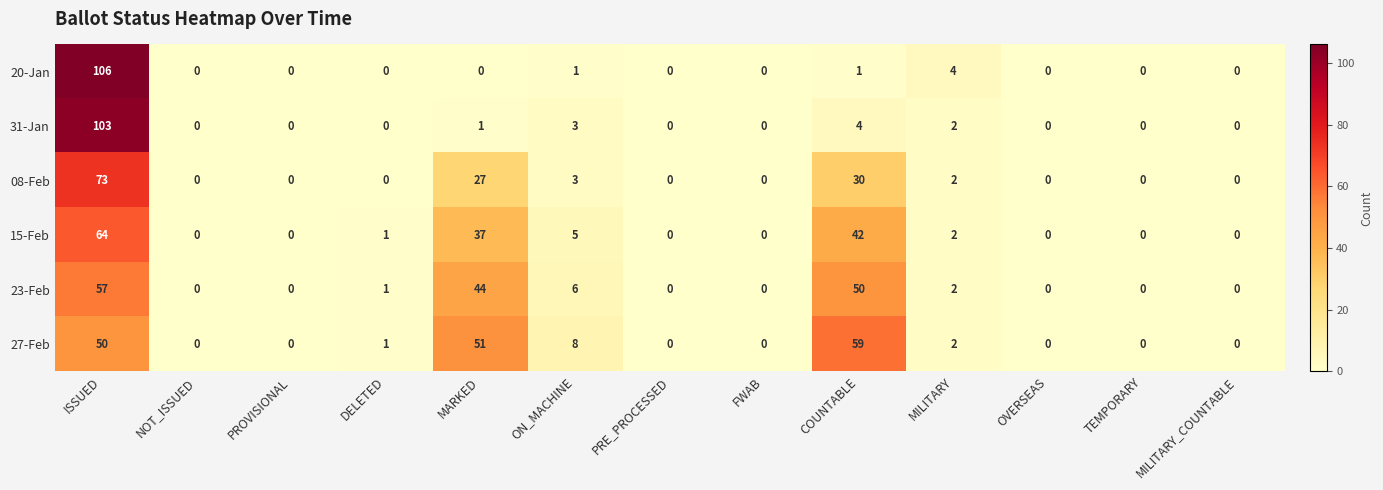

What is the difference between the second highest and second lowest values in the 20-Jan series?

4